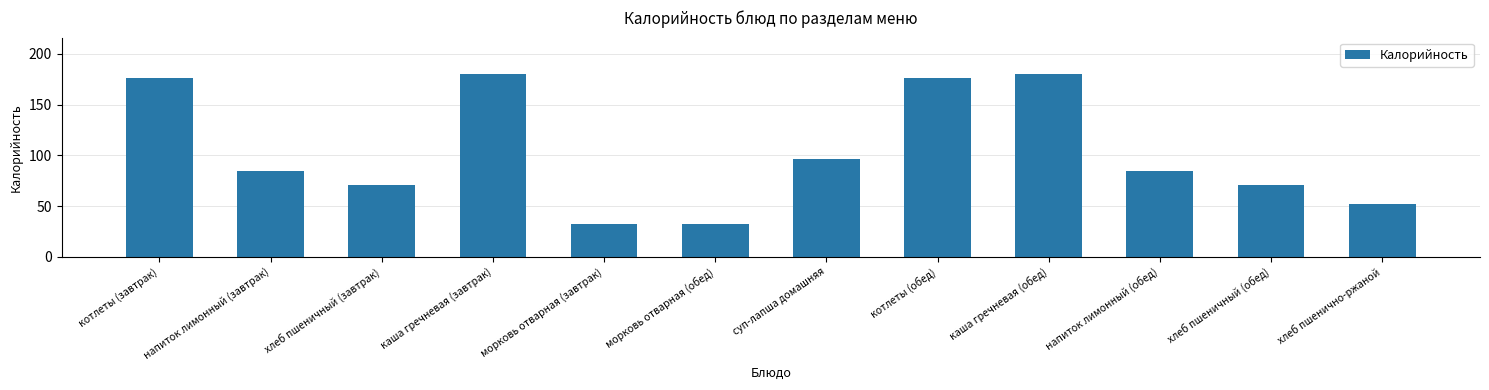

What is the greatest value displayed?

180